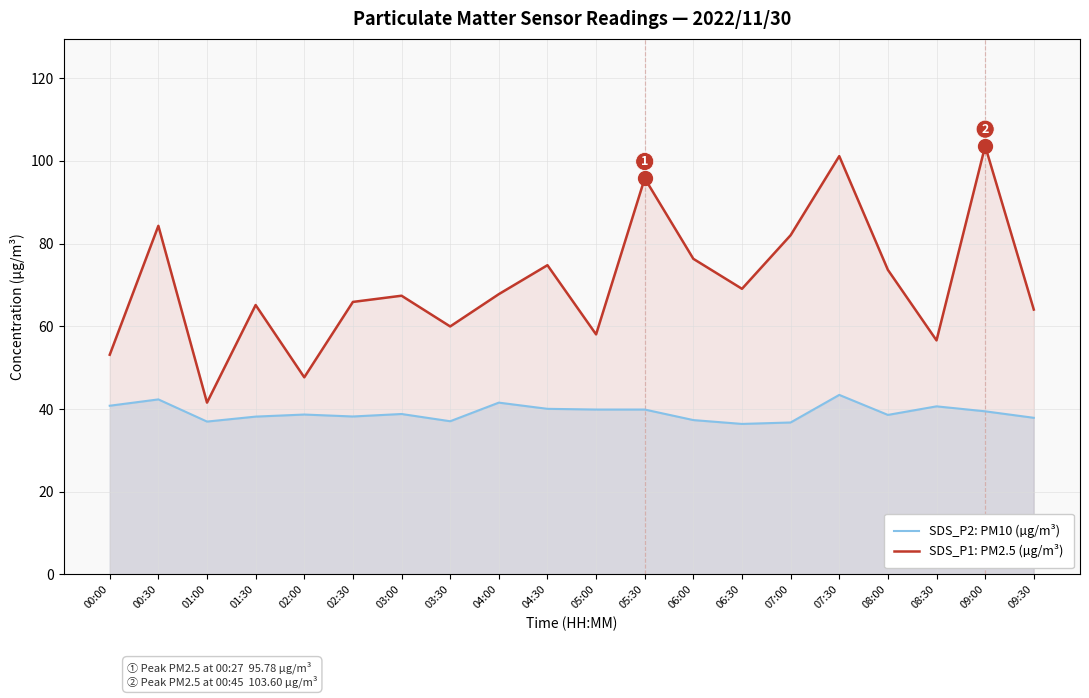

List the labels in order of SDS_P2: PM10 (µg/m³) value, largest first.

07:30, 00:30, 04:00, 00:00, 08:30, 04:30, 05:00, 05:30, 09:00, 03:00, 02:00, 08:00, 02:30, 01:30, 09:30, 06:00, 03:30, 01:00, 07:00, 06:30